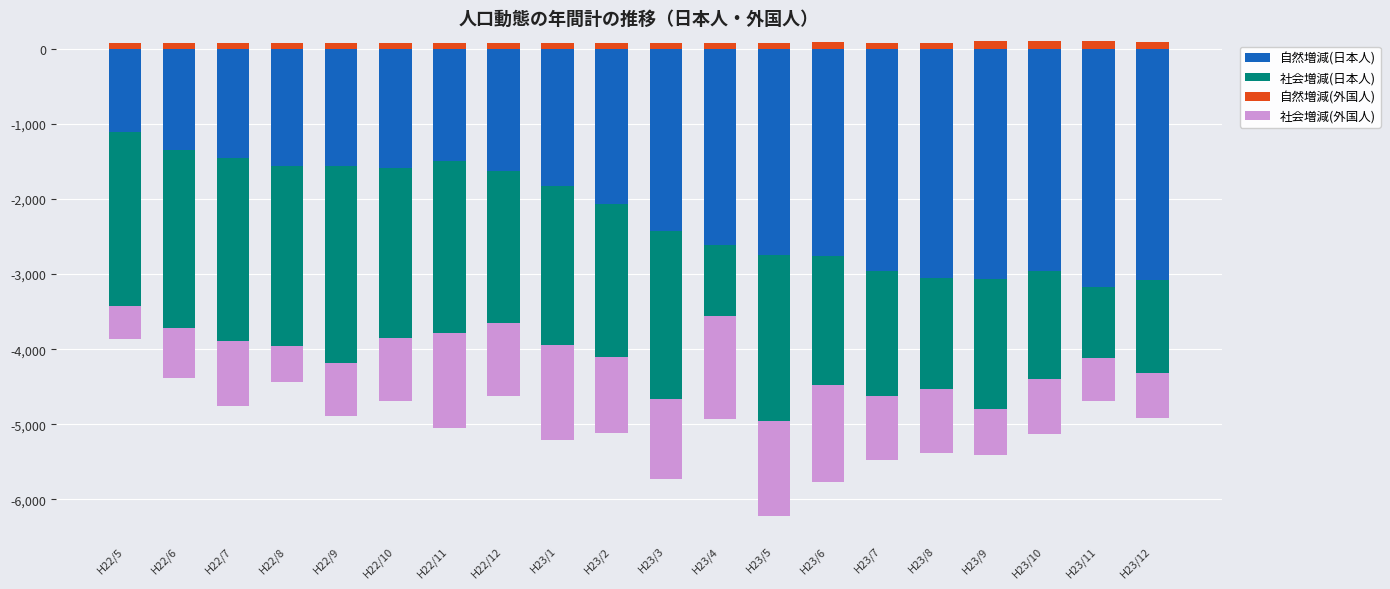

How many values in the 自然増減(外国人) series exceed 79?

9